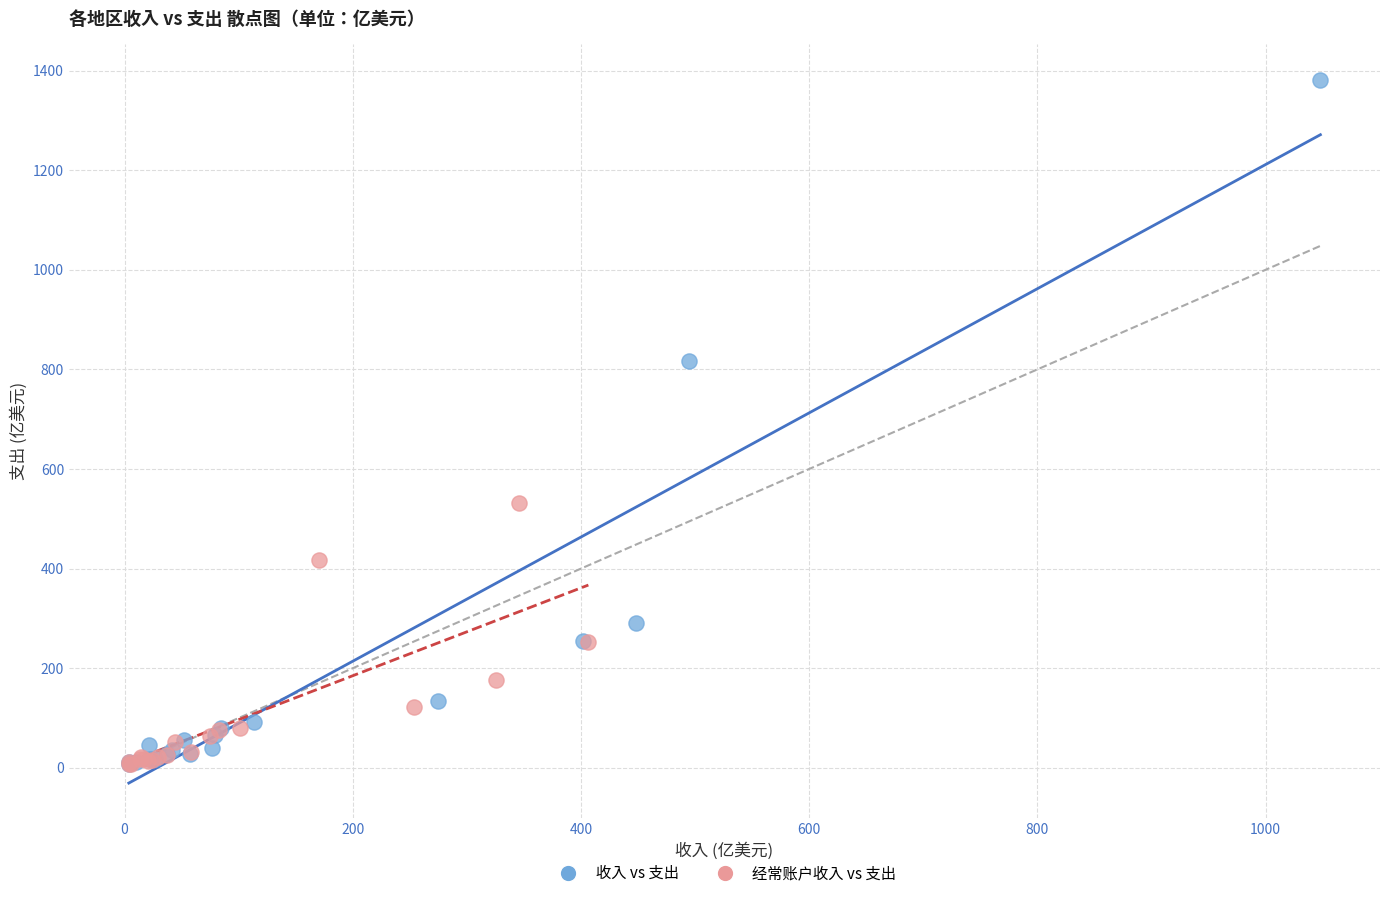

Which series has the largest Y range (max minus min)?

收入 vs 支出